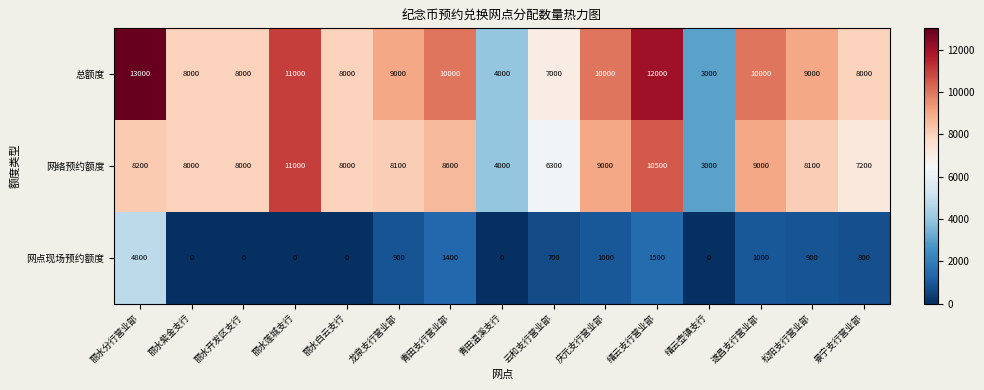

What is the difference between the highest and lowest values at 缙云壶镇支行?

3000